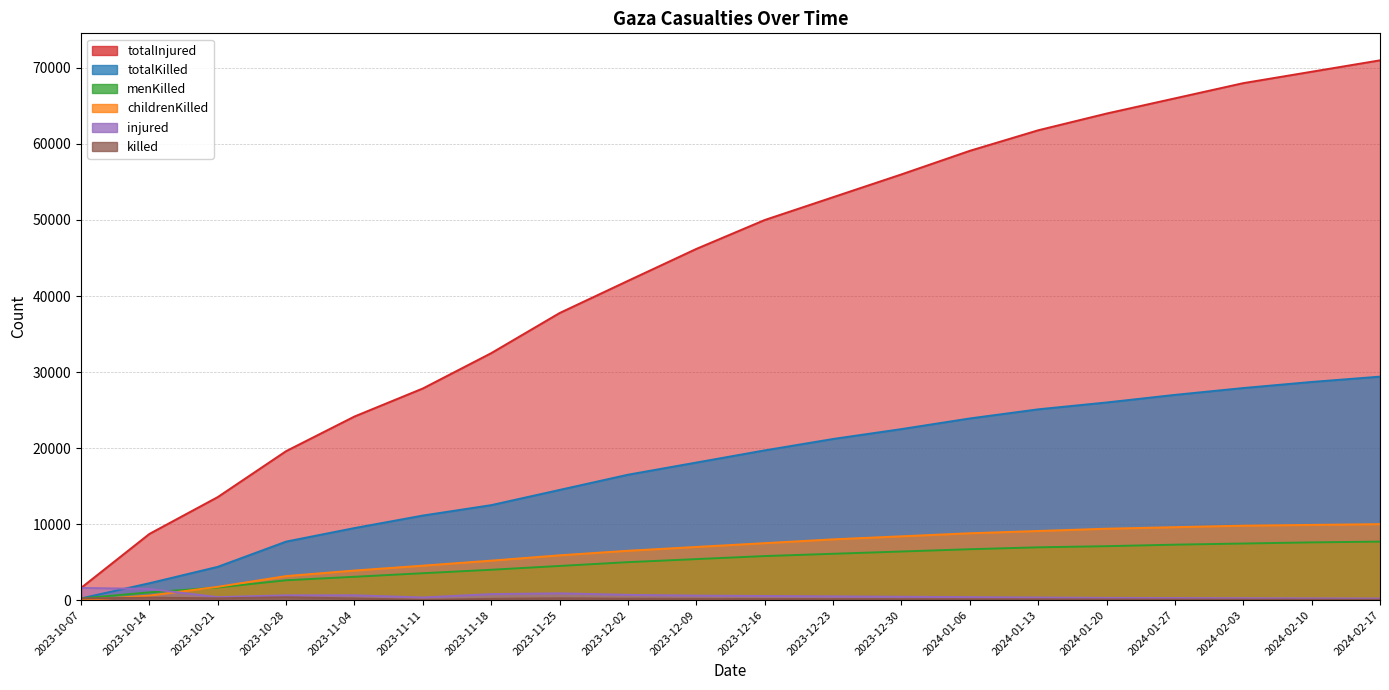

What are all the series names shown in the legend?

totalInjured, totalKilled, menKilled, childrenKilled, injured, killed